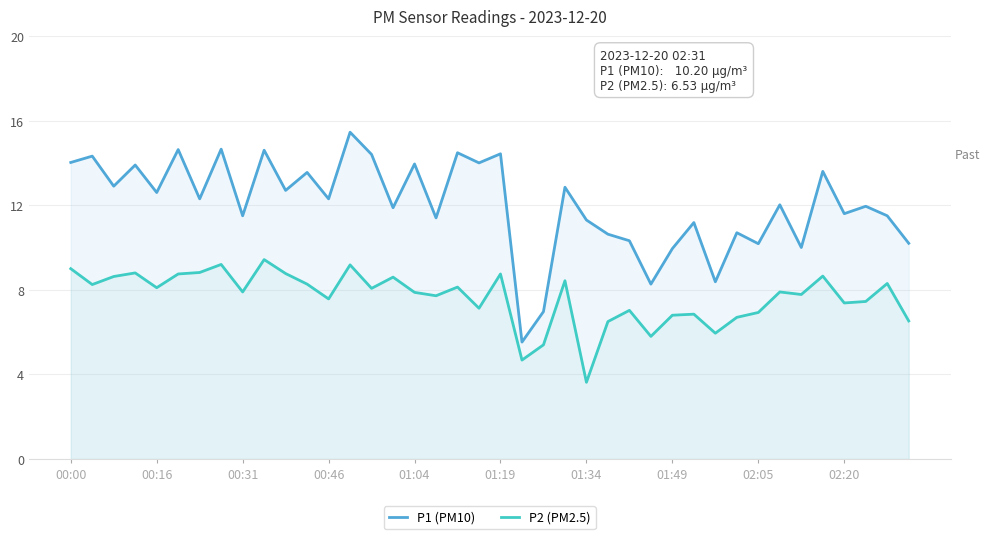

True or false: P2 (PM2.5) and P1 (PM10) intersect in this chart.

False